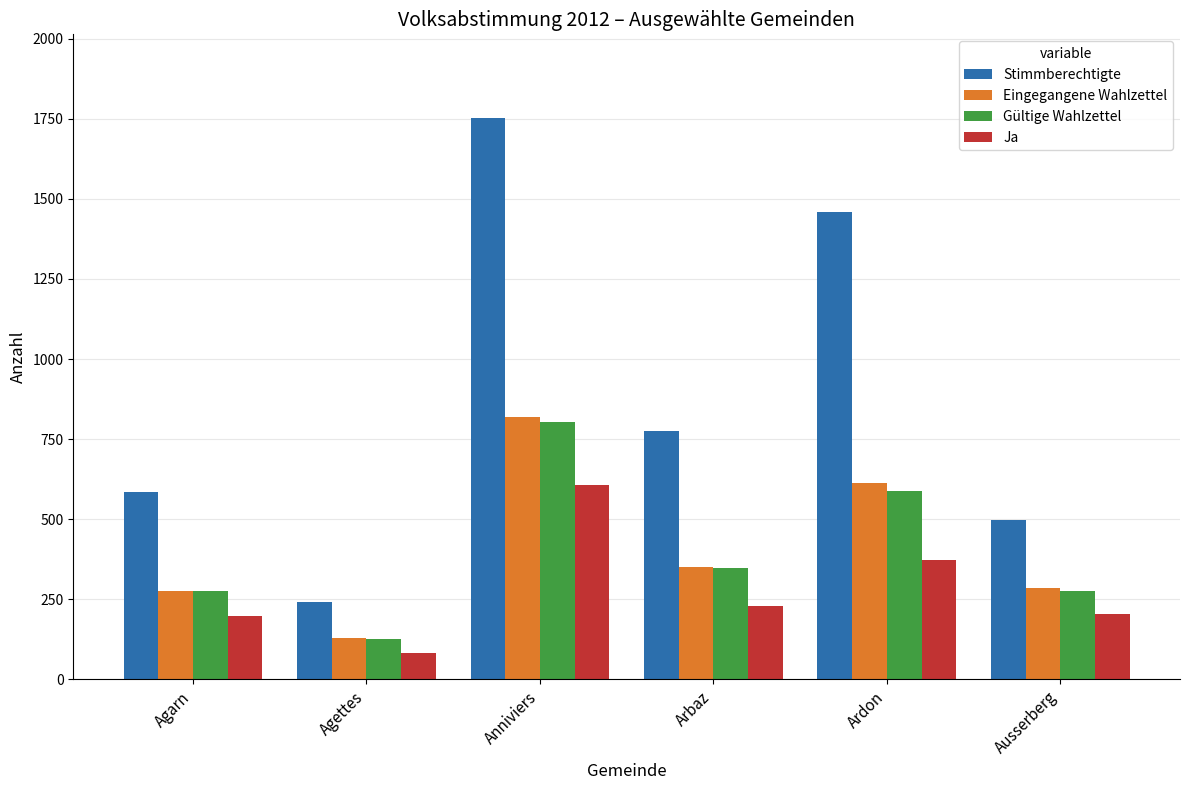

What is the difference between the maximum and minimum values in the Ja series?

526